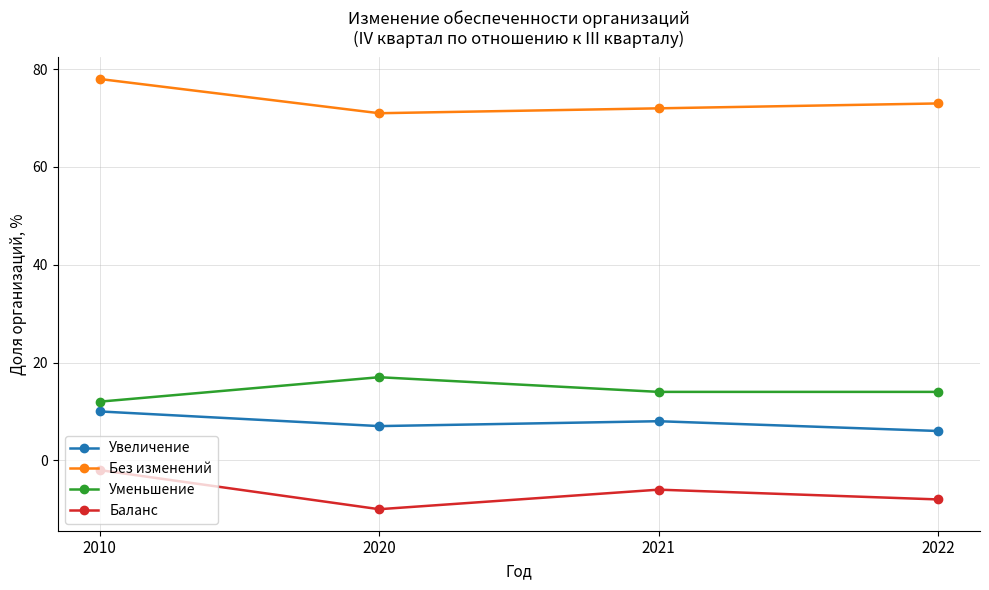

How many data points in Без изменений are less than 73?

2